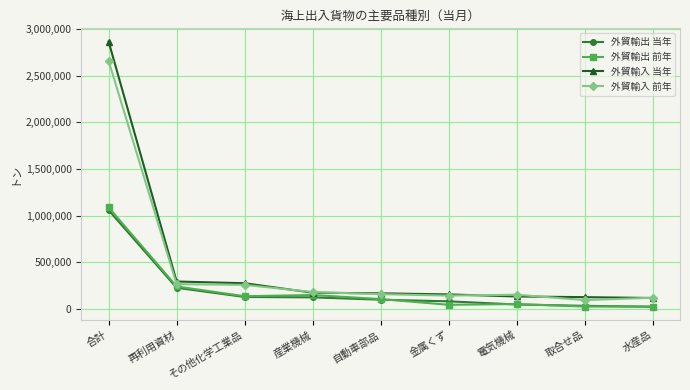

What is the label of the 3rd point from the left?

その他化学工業品